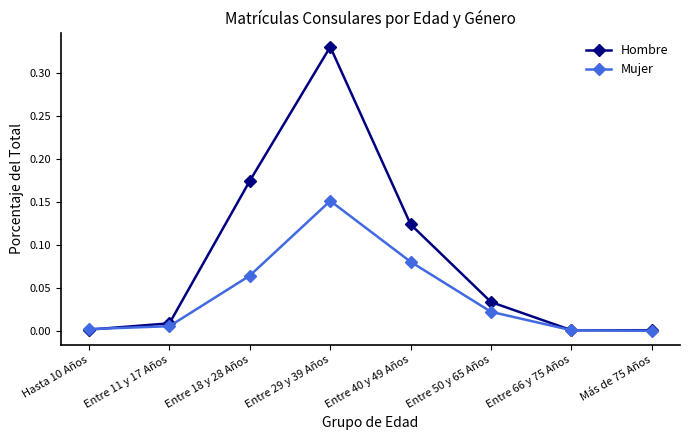

Between Entre 40 y 49 Años and Más de 75 Años, which series saw the biggest shift?

Hombre